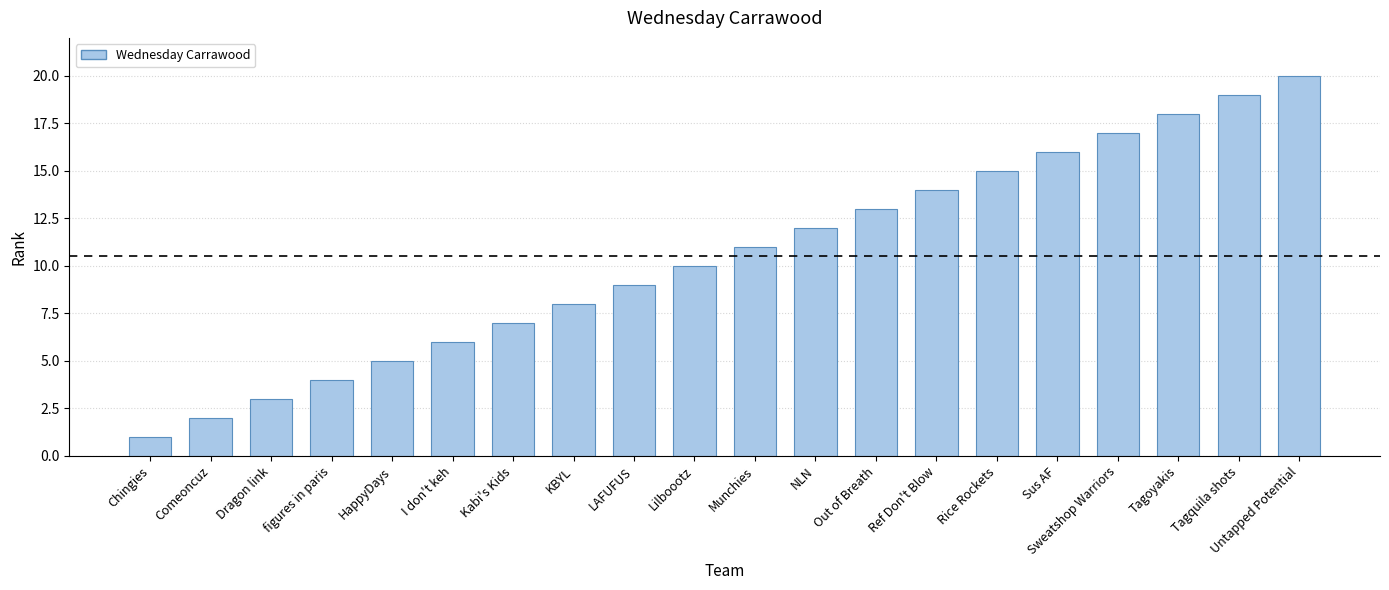

Approximately how many times larger is the value at Out of Breath compared to LAFUFUS?

1.4